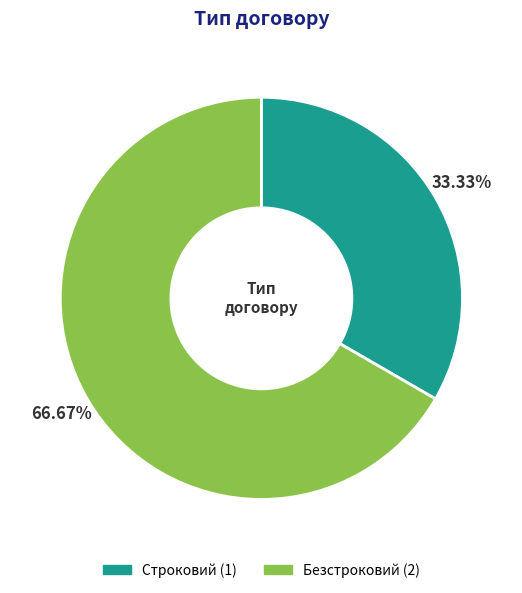

What percentage is NOT represented by Безстроковий?

33.3%